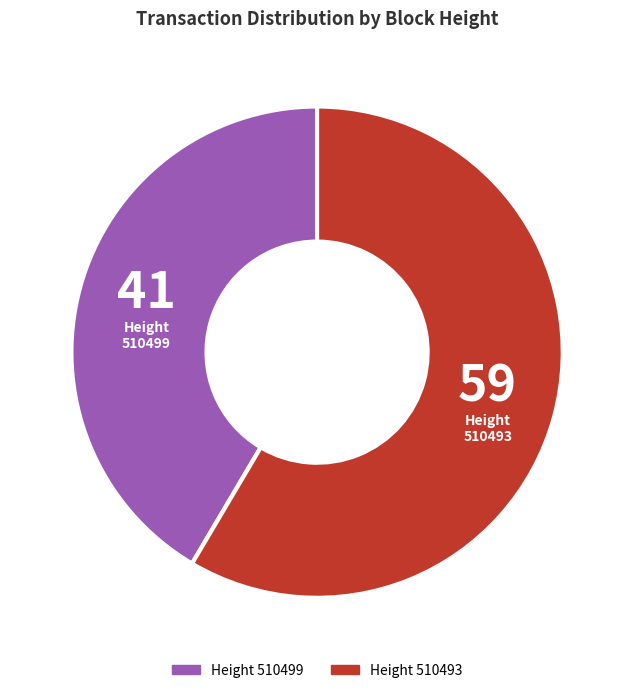

The 510499 slice represents 34% of the pie. True or false?

False